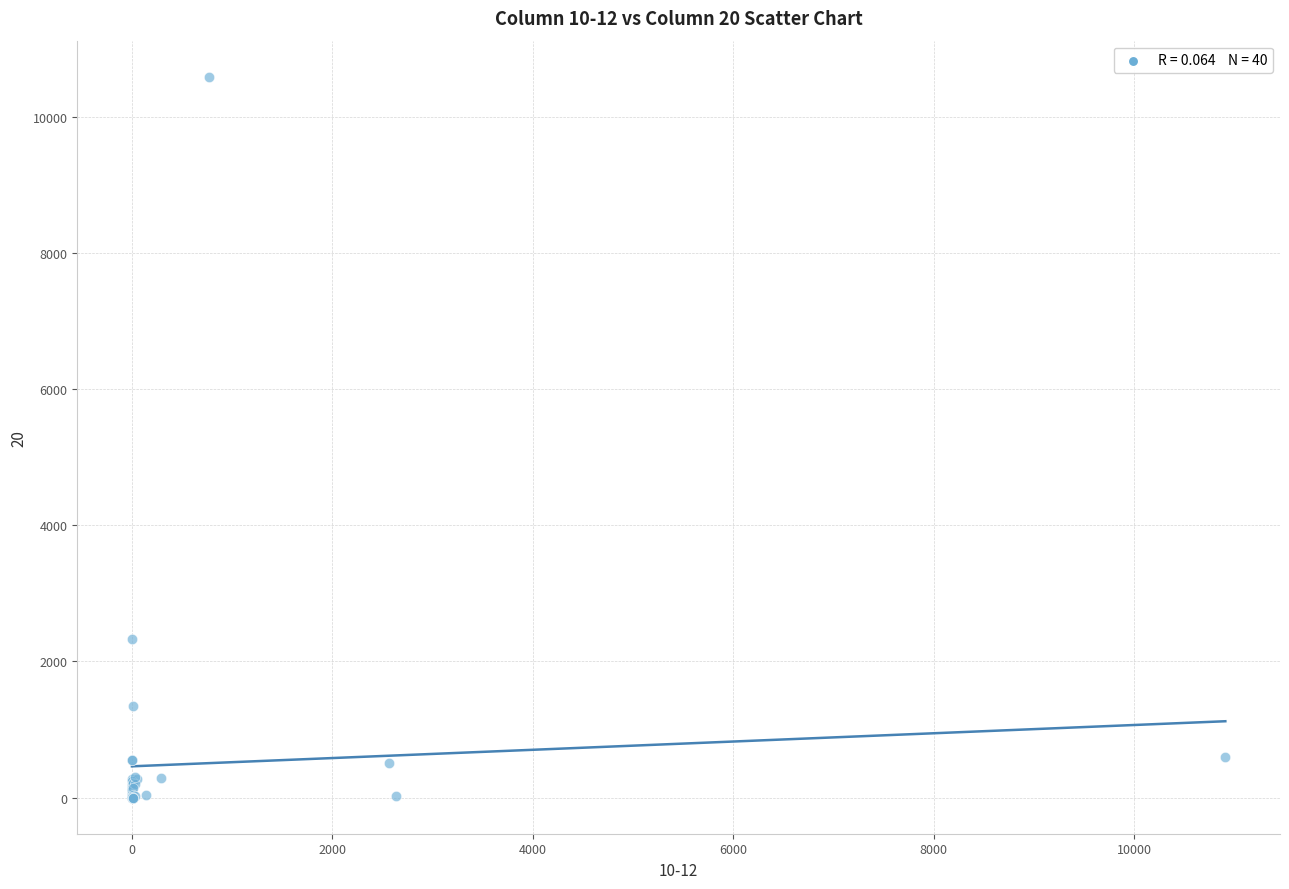

What Y value in the scatter plot is closest to 5292?

2324.5